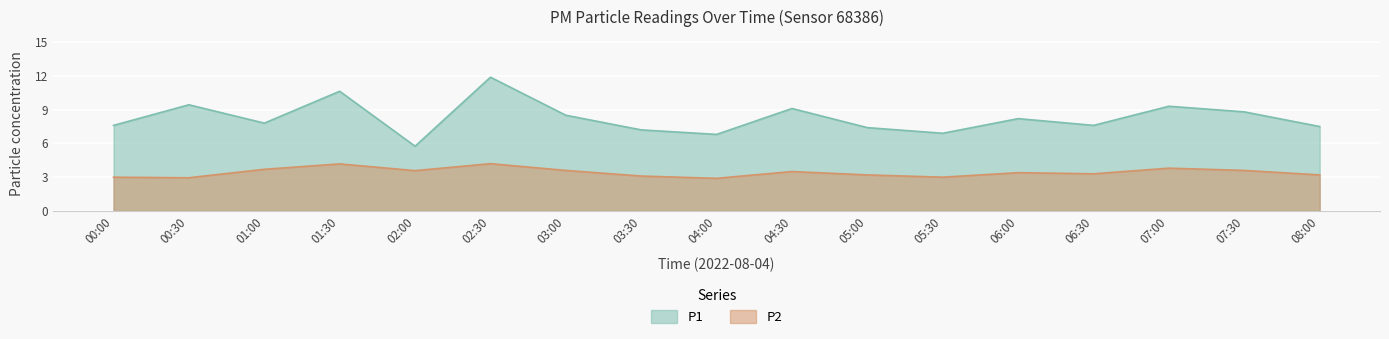

What are all the series names shown in the legend?

P1, P2